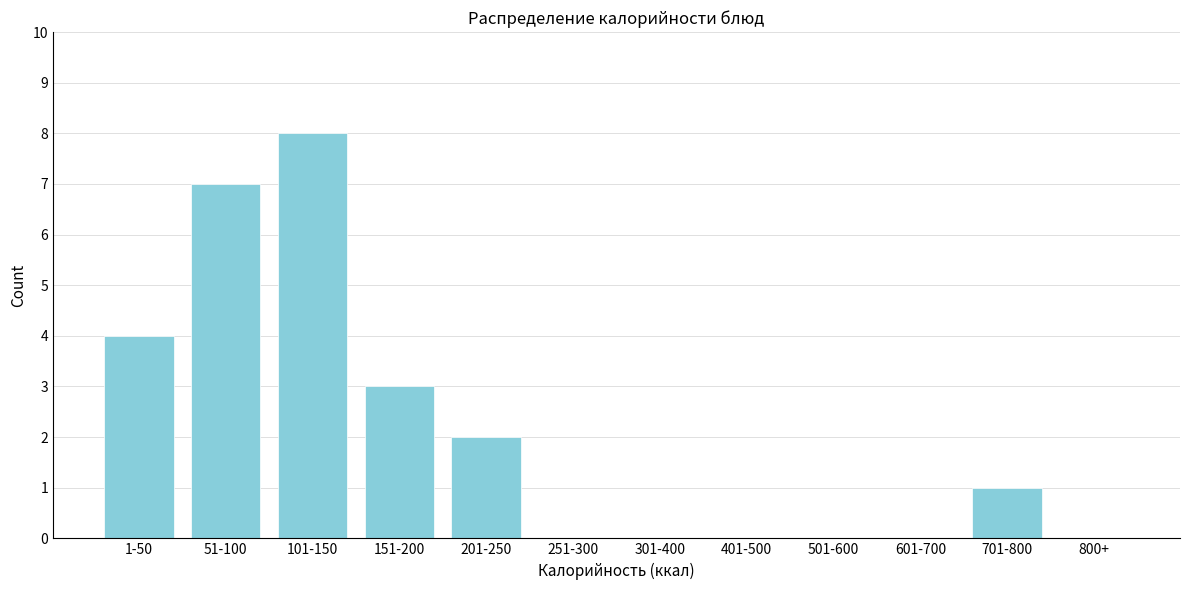

Reading left to right, what are all the values shown in this chart?

1-50=4	51-100=7	101-150=8	151-200=3	201-250=2	251-300=0	301-400=0	401-500=0	501-600=0	601-700=0	701-800=1	800+=0